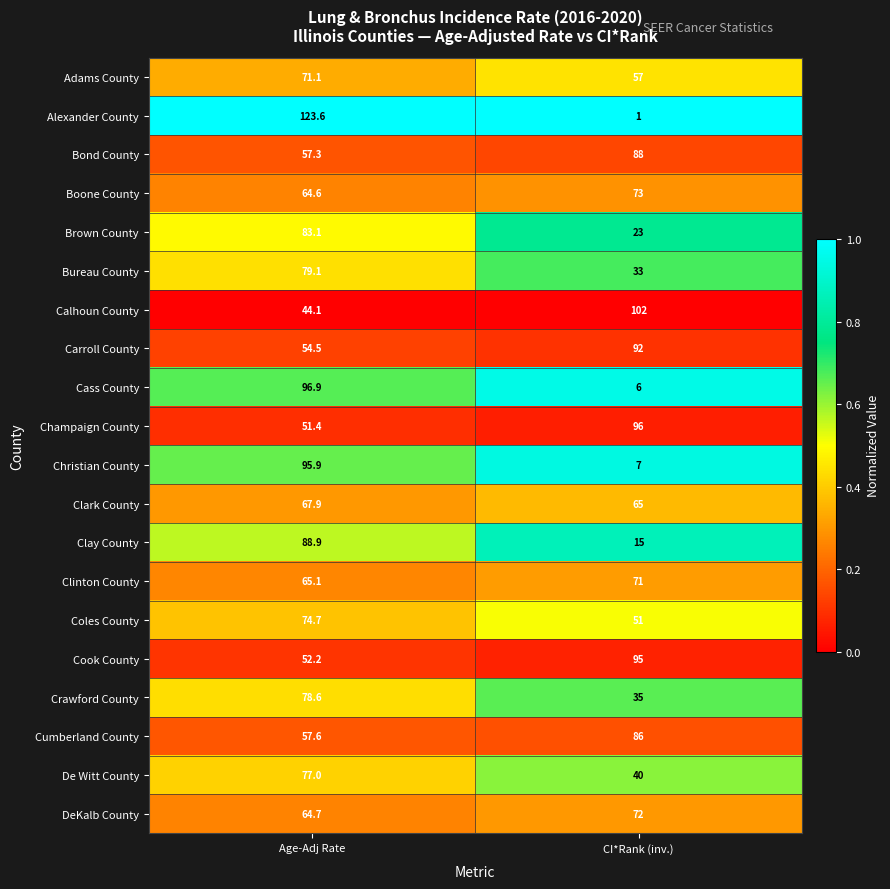

At which category does the chart reach its peak across all series?

Age-Adj Rate